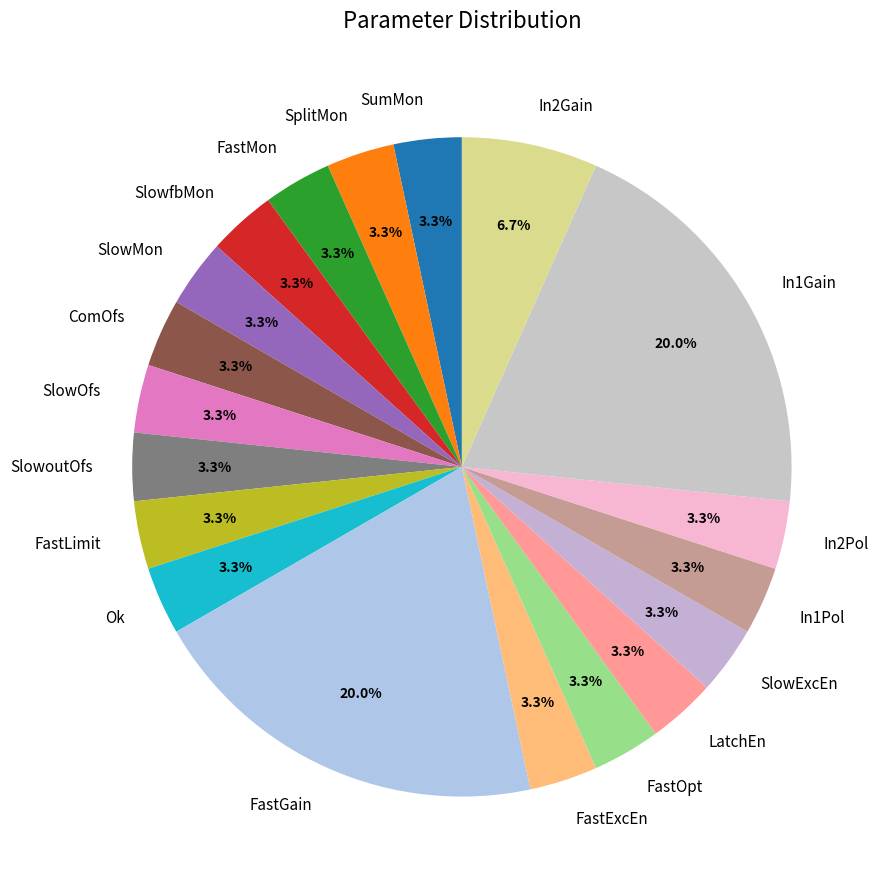

Count the number of slices in the pie.

19